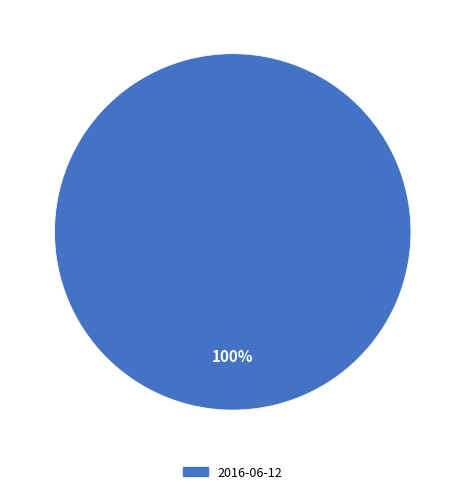

Is there any slice that represents more than half of the pie?

Yes